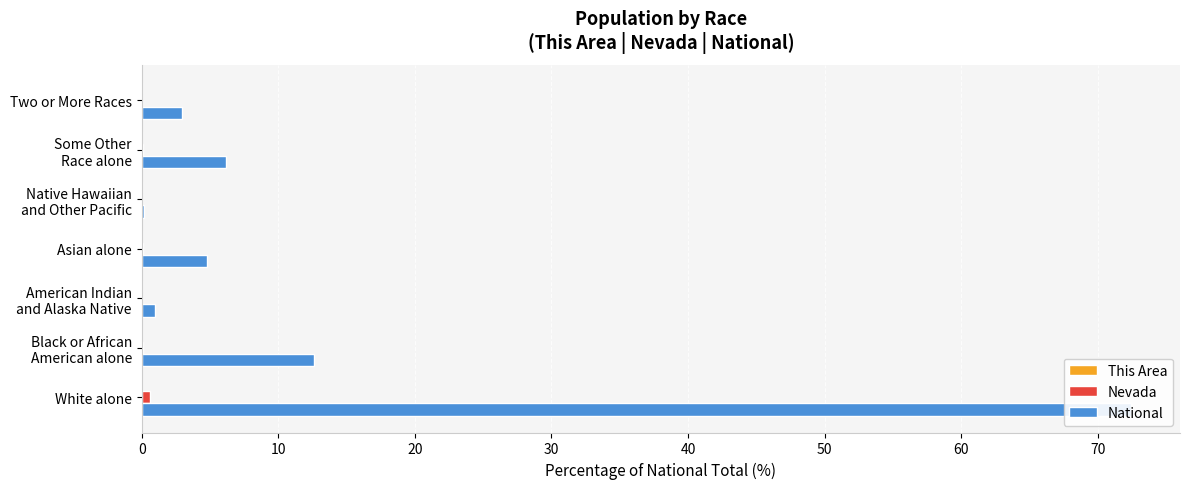

How many categories are shown in the chart?

7